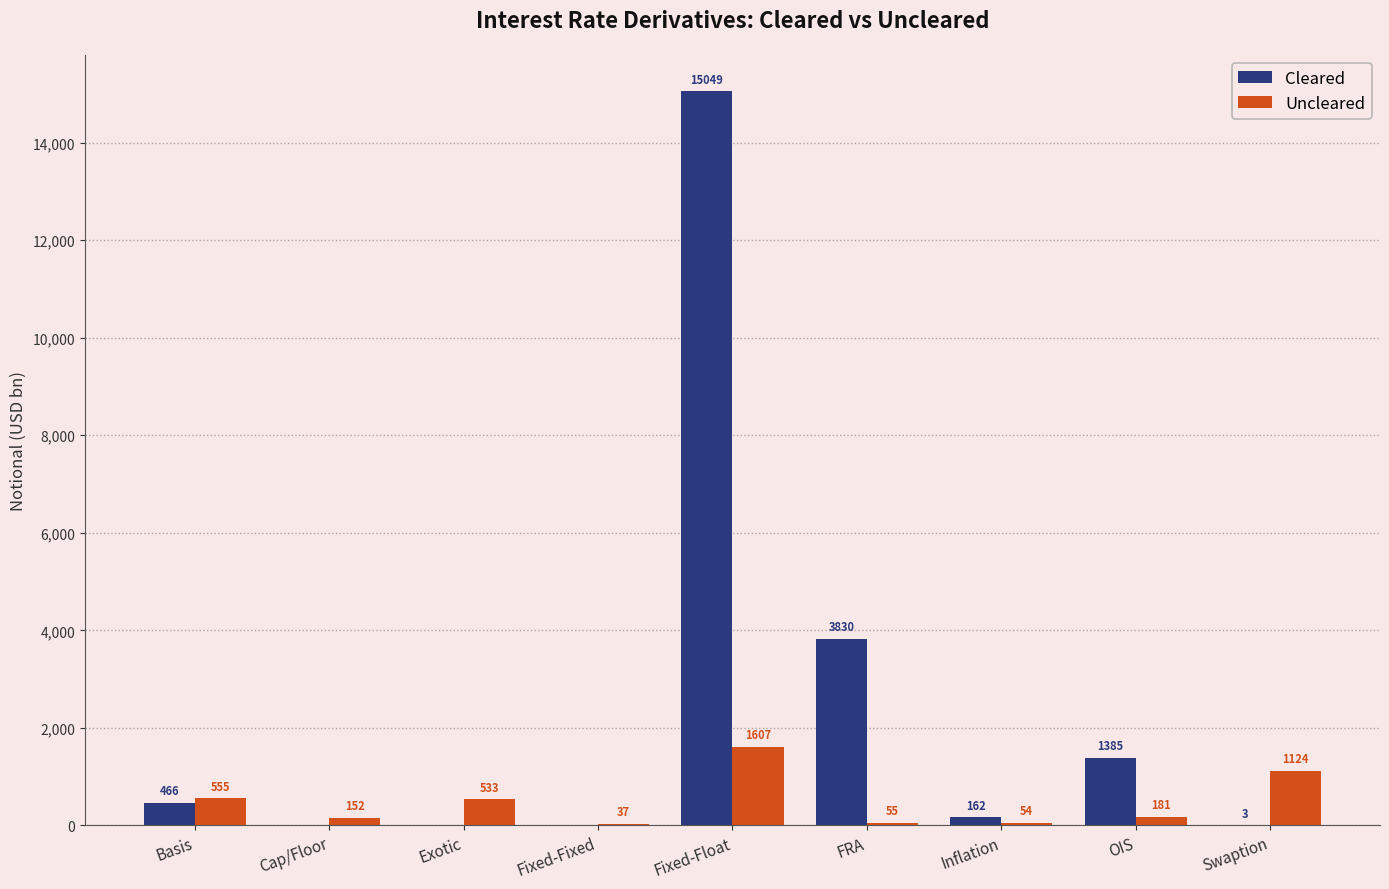

Between Fixed-Float and FRA, which series saw the biggest shift?

Cleared